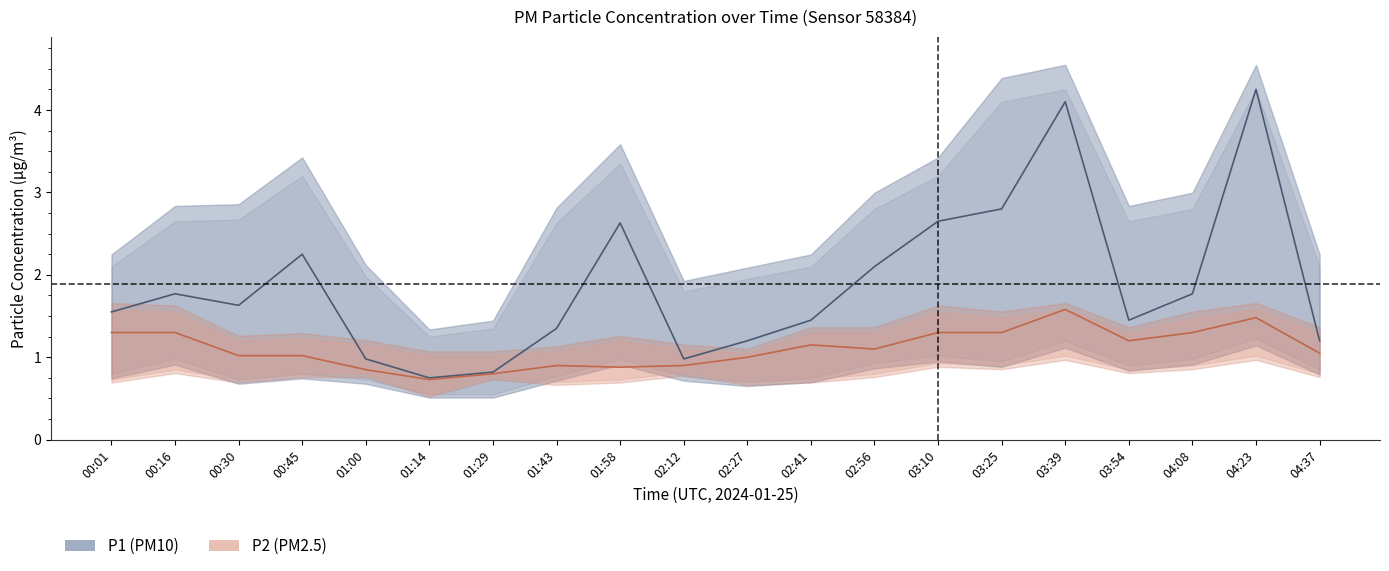

What is the sum of the P1 values at 01:14 and 03:39?

4.8